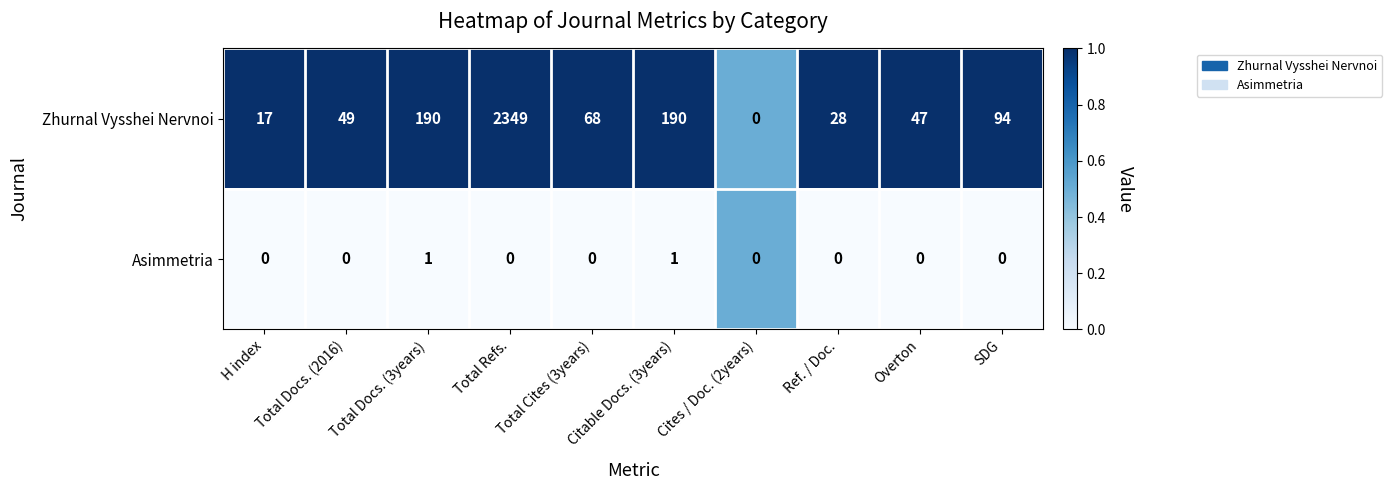

Is it true that Asimmetria equals 1 at Total Cites (3years)?

False